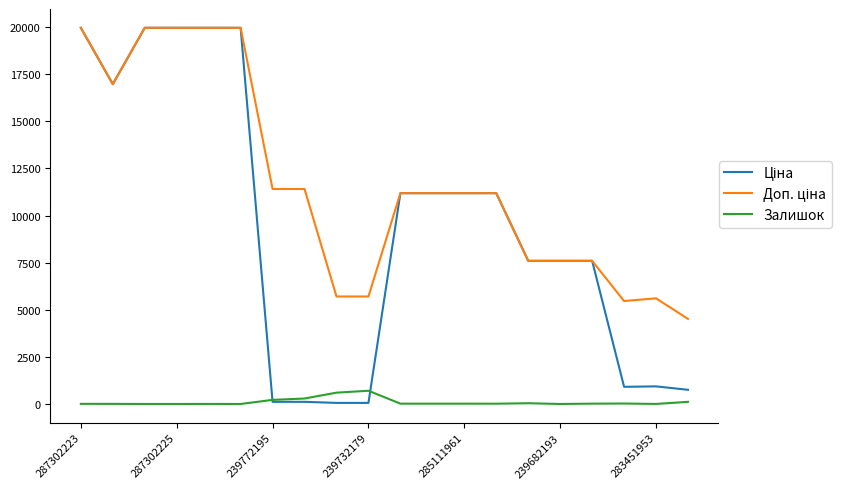

What is the highest value of the Залишок series?

702.0